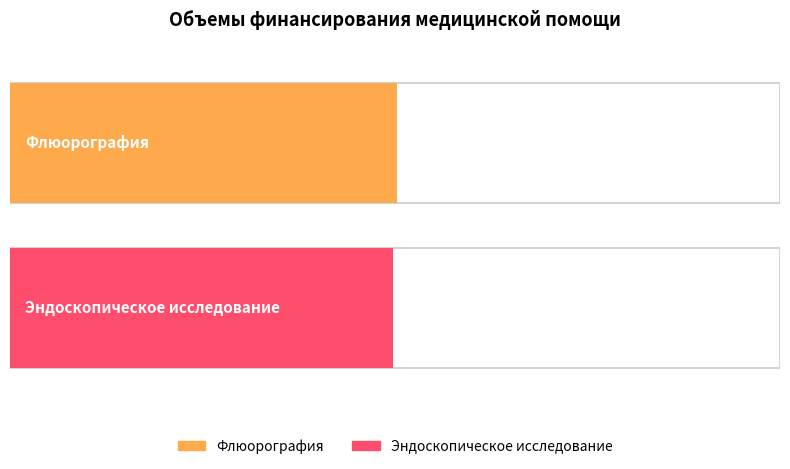

What is the sum of the values at Эндоскопическое исследование and Флюорография?

499816